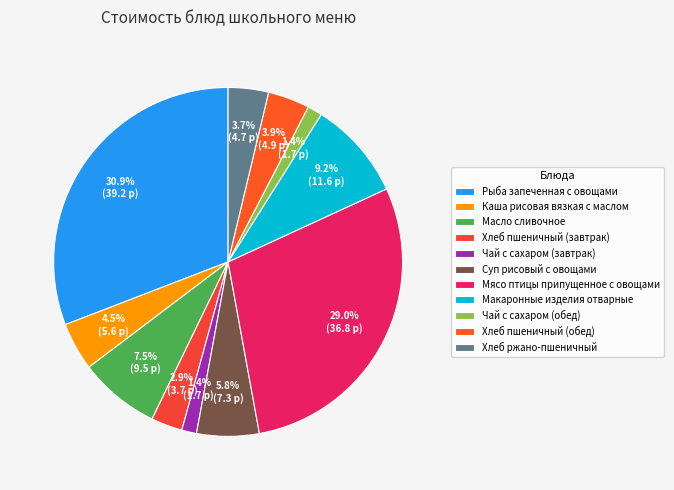

Is there a majority slice in this chart?

No